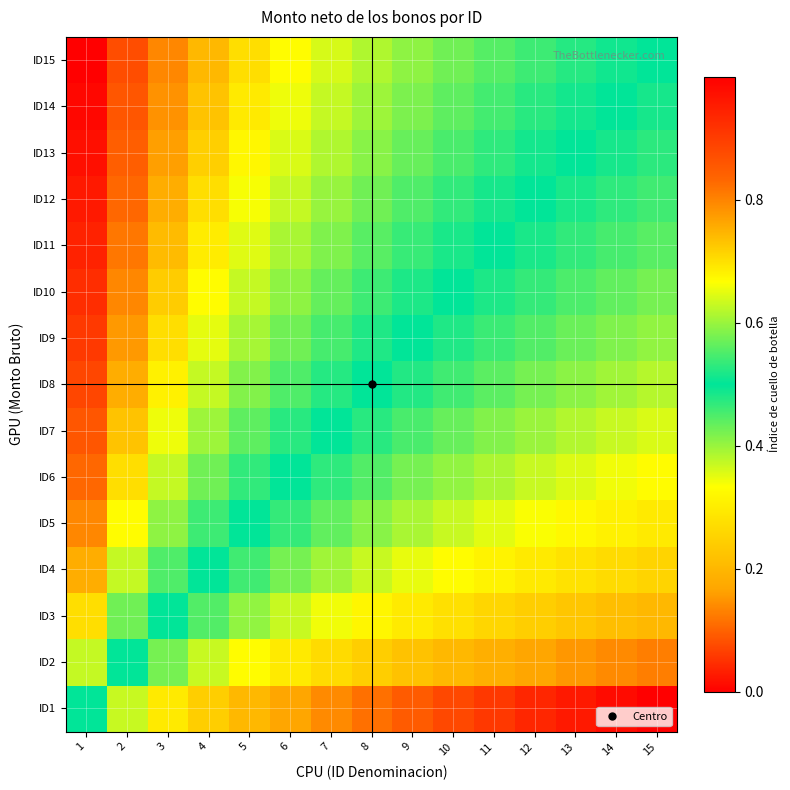

Between 15 and 13, which is larger?

13